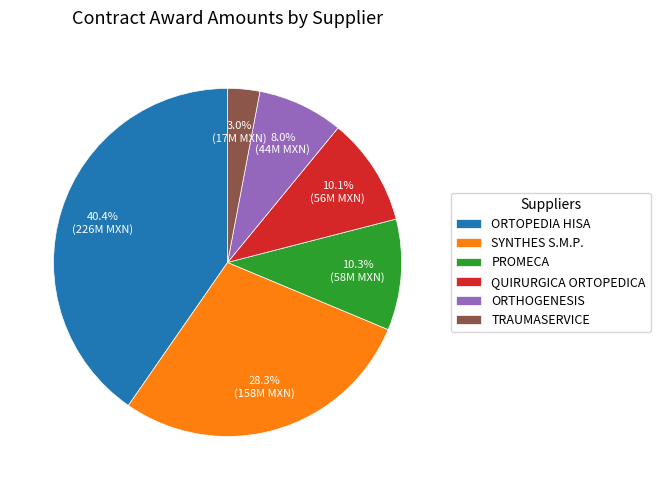

Does any single category account for the majority?

No